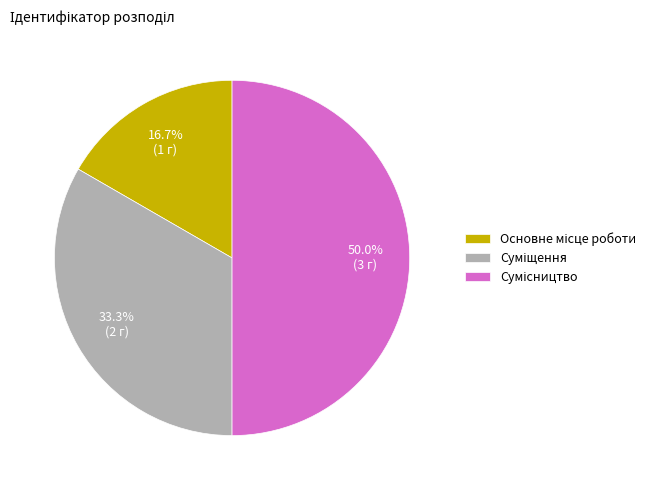

To the nearest percent, what is the difference between the largest and smallest slice percentages?

33%